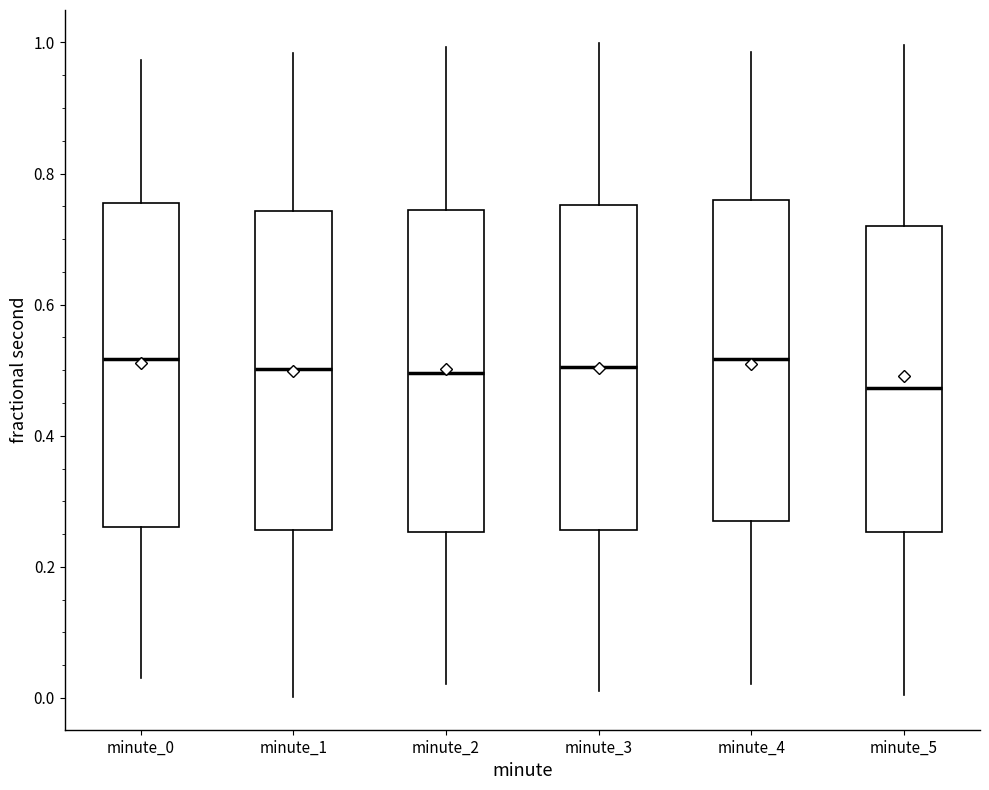

Reading left to right, transcribe this box plot: for each box, give where its median line is, the range the box spans, and where its two whiskers end, as read against the y-axis. The values are not printed on the chart, so give them approximately, as read against the axis.

minute_0: median 0.52, box 0.26 to 0.76, whiskers 0.04 to 0.98
minute_1: median 0.50, box 0.26 to 0.74, whiskers 0.00 to 0.98
minute_2: median 0.50, box 0.26 to 0.74, whiskers 0.02 to 1.00
minute_3: median 0.50, box 0.26 to 0.76, whiskers 0.02 to 1.00
minute_4: median 0.52, box 0.26 to 0.76, whiskers 0.02 to 0.98
minute_5: median 0.48, box 0.26 to 0.72, whiskers 0.00 to 1.00